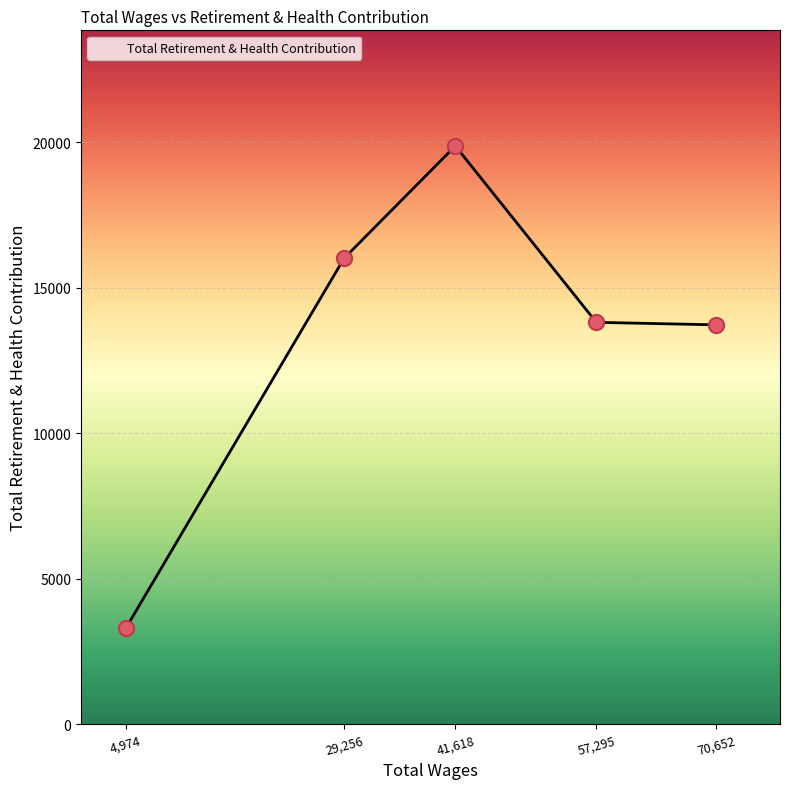

What is the ratio of the value at 57,295 to the value at 29,256?

0.9